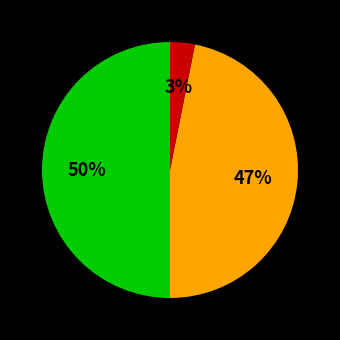

To the nearest percent, what is the difference between the largest and smallest slice percentages?

47%